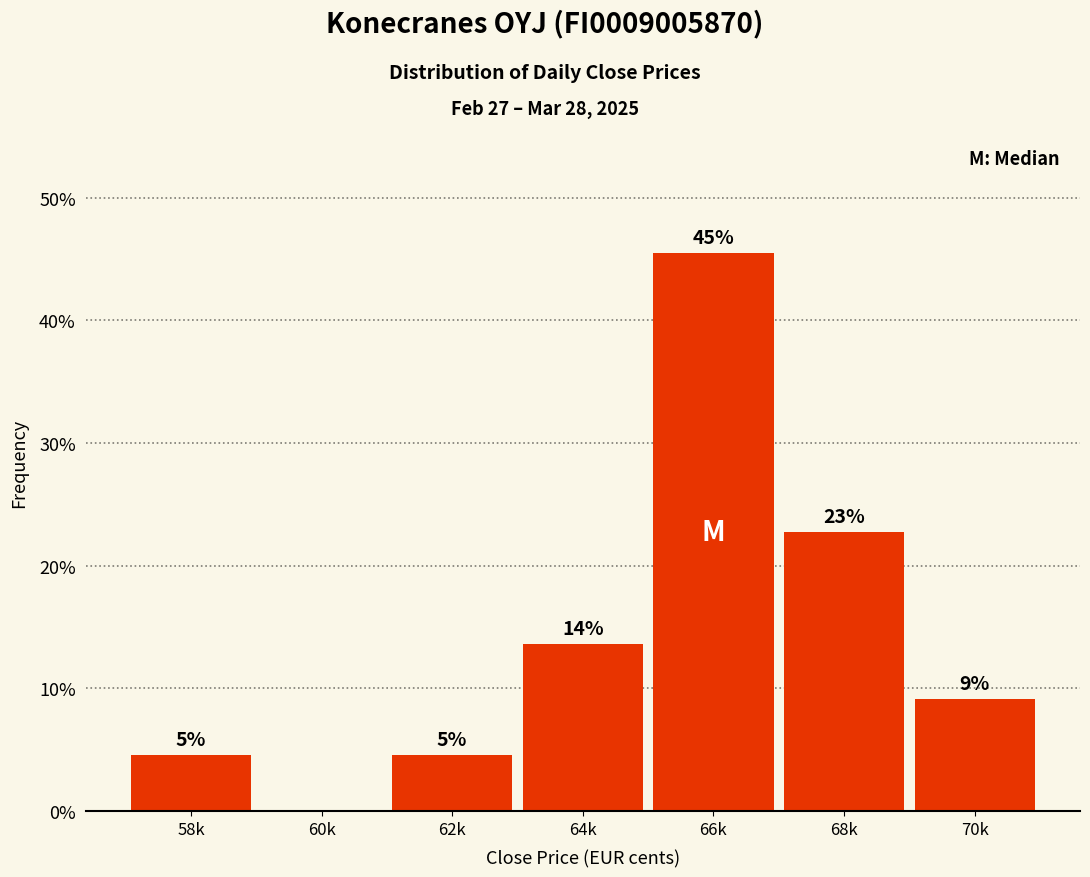

Are the bars horizontal?

No